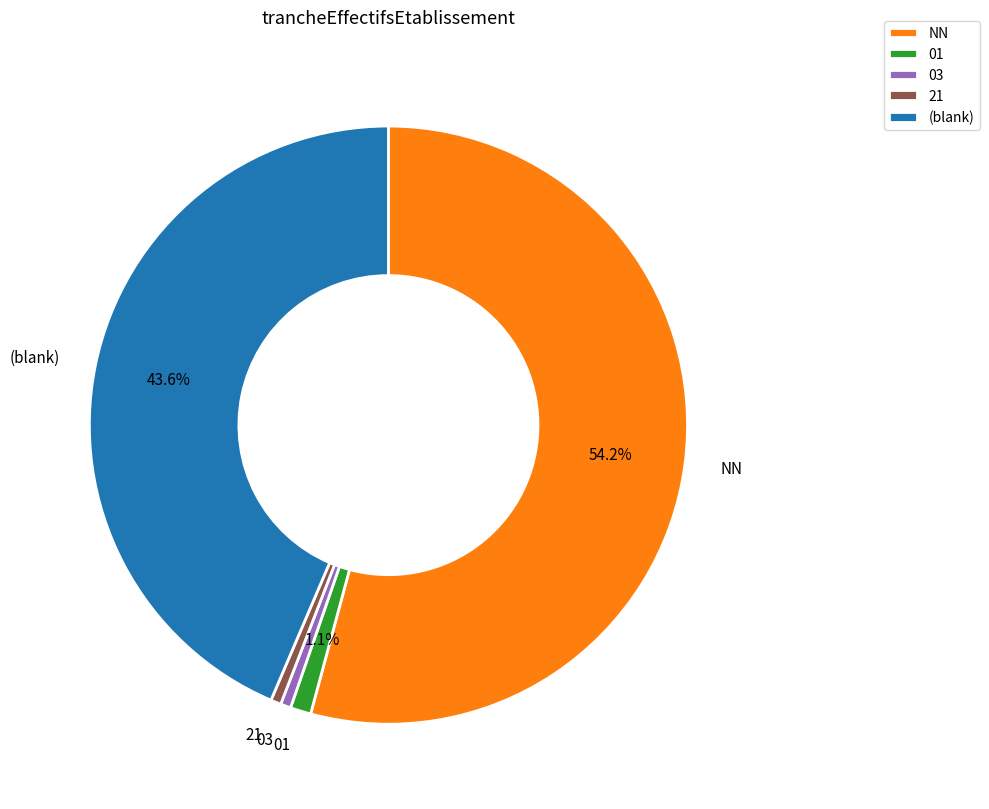

Combined, do NN and 03 account for over 50%?

Yes